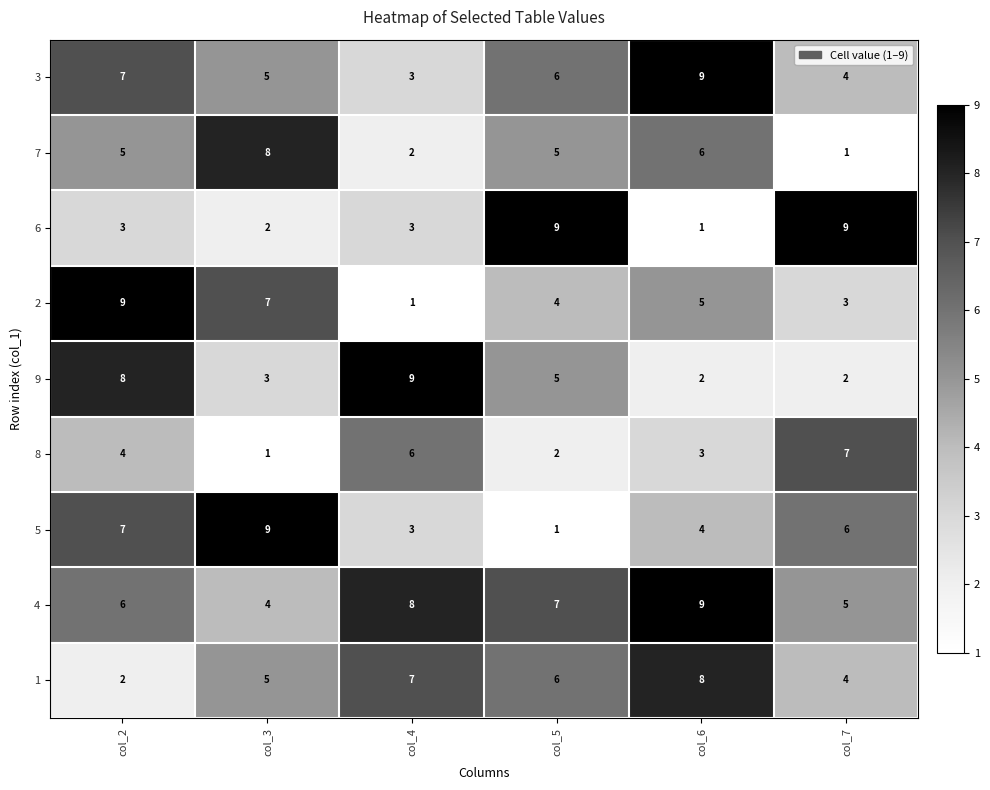

What is the sum of all 2 values?

29